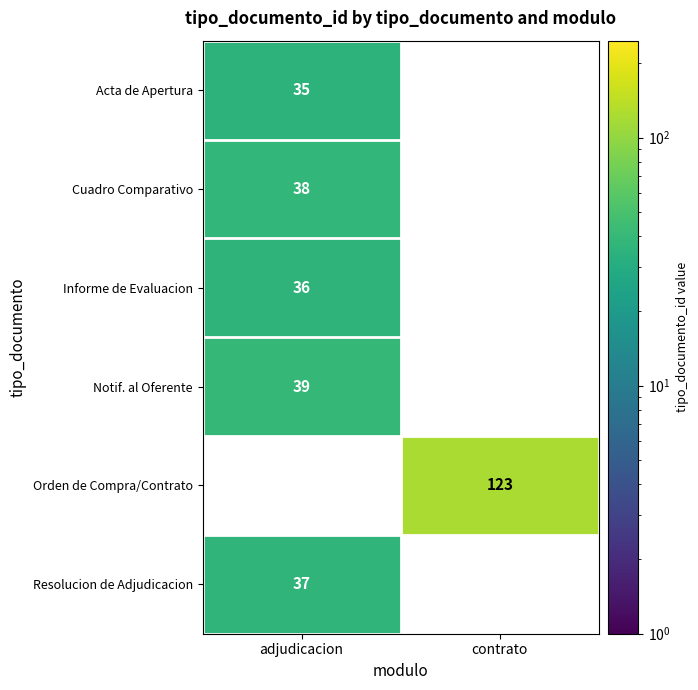

The value of Informe de Evaluacion at adjudicacion is 56. True or false?

False